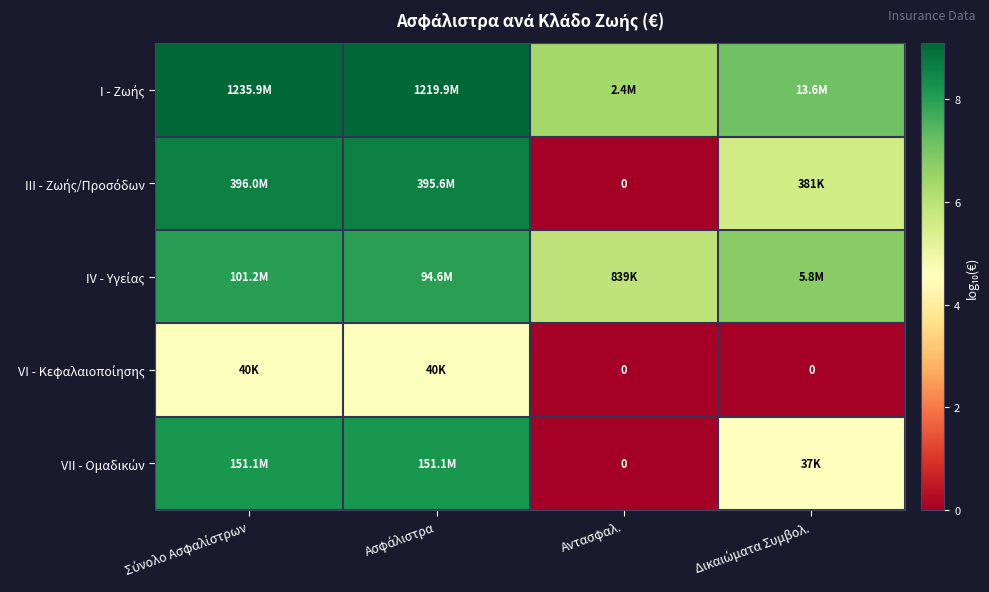

What is the spread (max minus min) of values at Ασφάλιστρα?

4.5